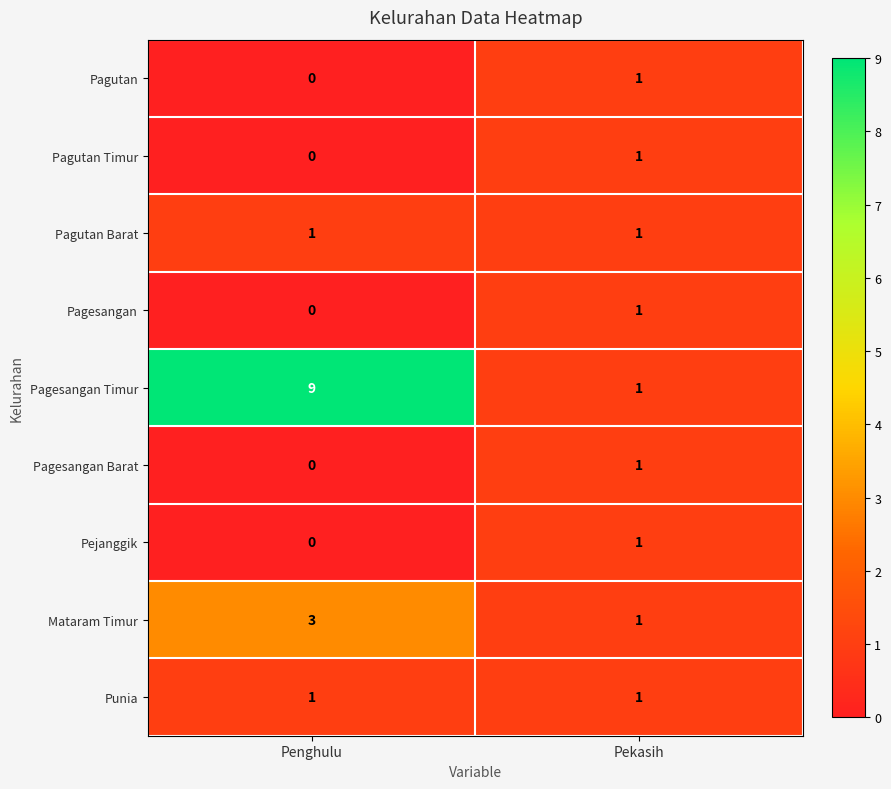

Reading left to right, list all the values displayed in this chart.

Pagutan: Penghulu=0	Pekasih=1
Pagutan Timur: Penghulu=0	Pekasih=1
Pagutan Barat: Penghulu=1	Pekasih=1
Pagesangan: Penghulu=0	Pekasih=1
Pagesangan Timur: Penghulu=9	Pekasih=1
Pagesangan Barat: Penghulu=0	Pekasih=1
Pejanggik: Penghulu=0	Pekasih=1
Mataram Timur: Penghulu=3	Pekasih=1
Punia: Penghulu=1	Pekasih=1